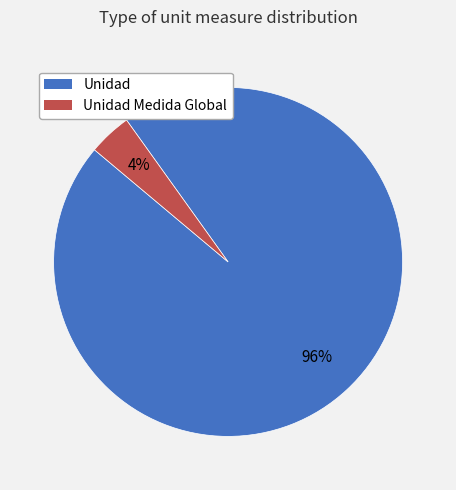

Is there a majority slice in this chart?

Yes